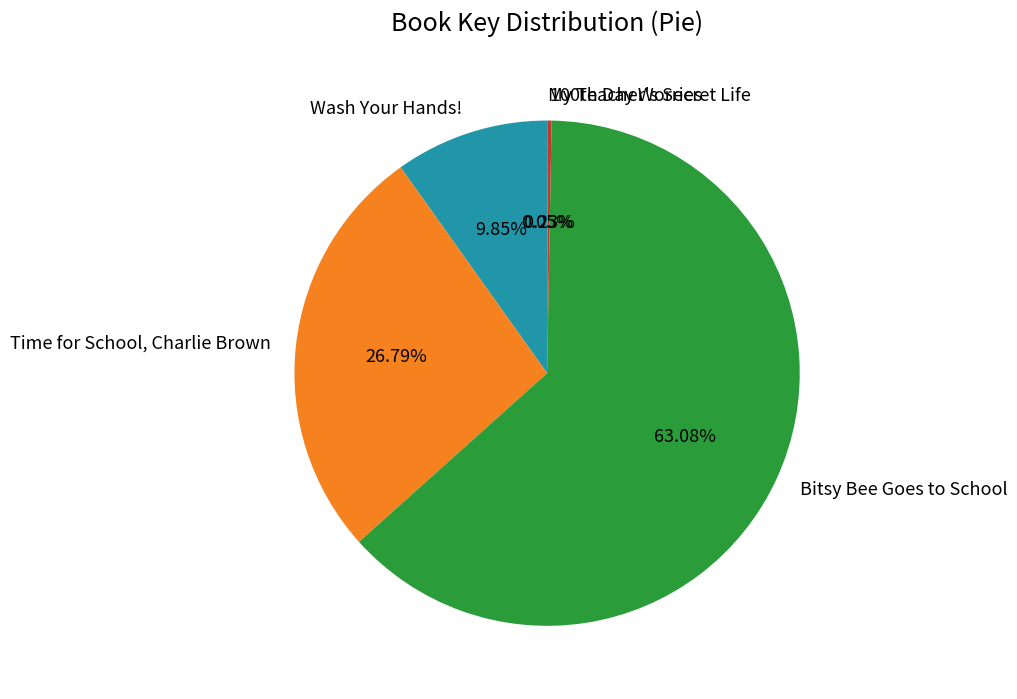

To the nearest percent, what is the difference between the Time for School, Charlie Brown and Wash Your Hands! slice percentages?

17%